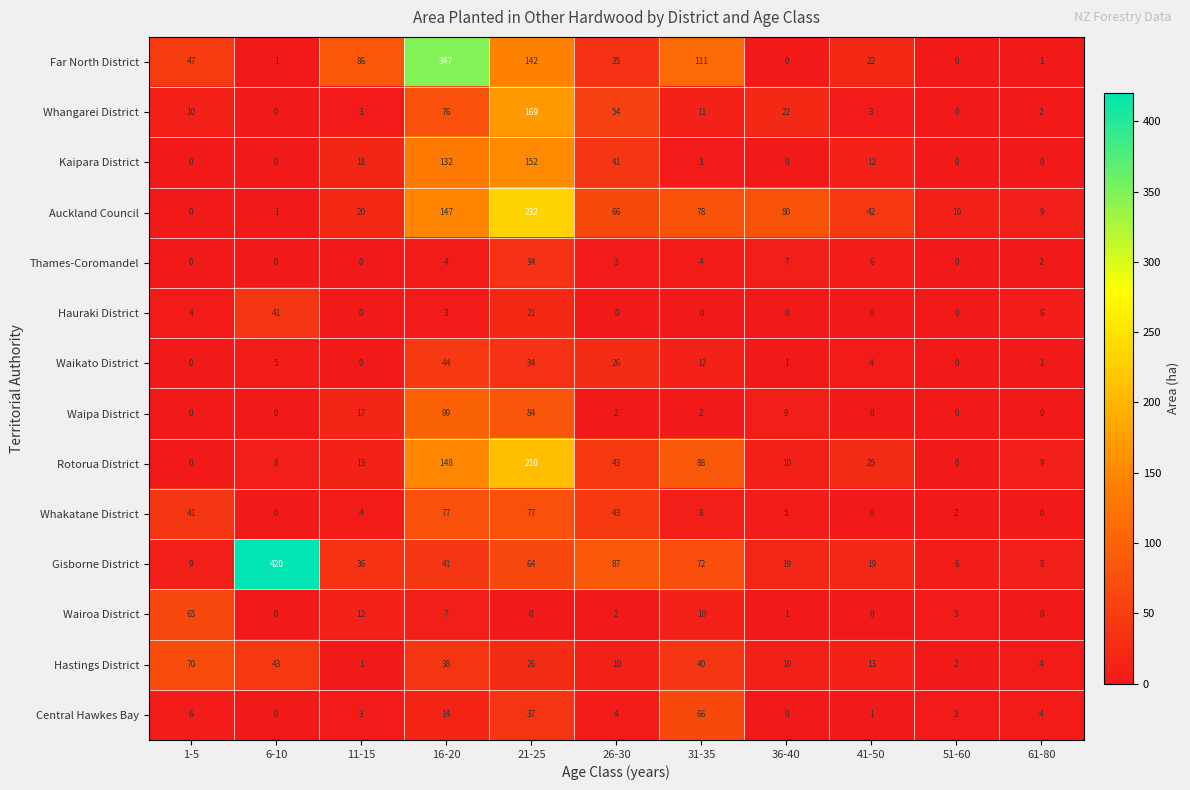

What is the highest value of the Wairoa District series?

65